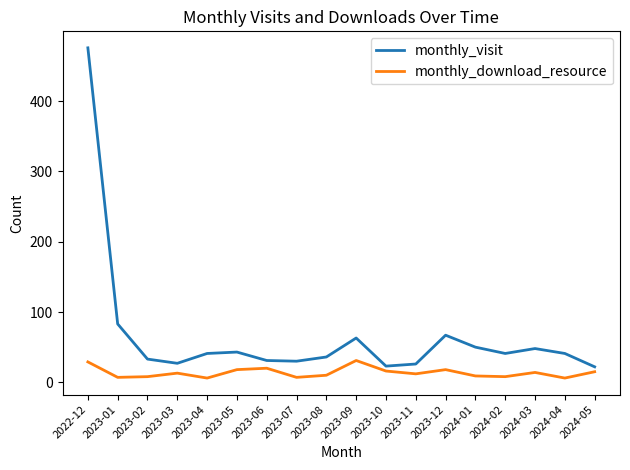

Is this an area chart (filled region under the line)?

No